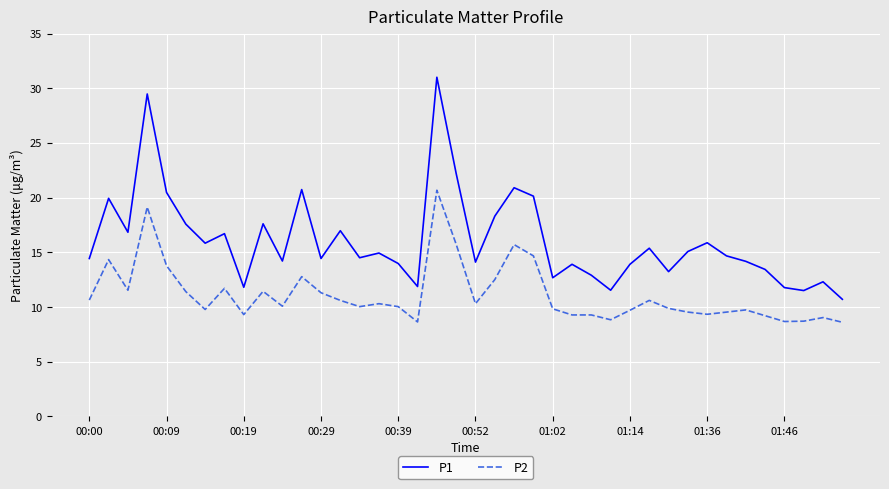

True or false: P2 and P1 cross at least once.

False